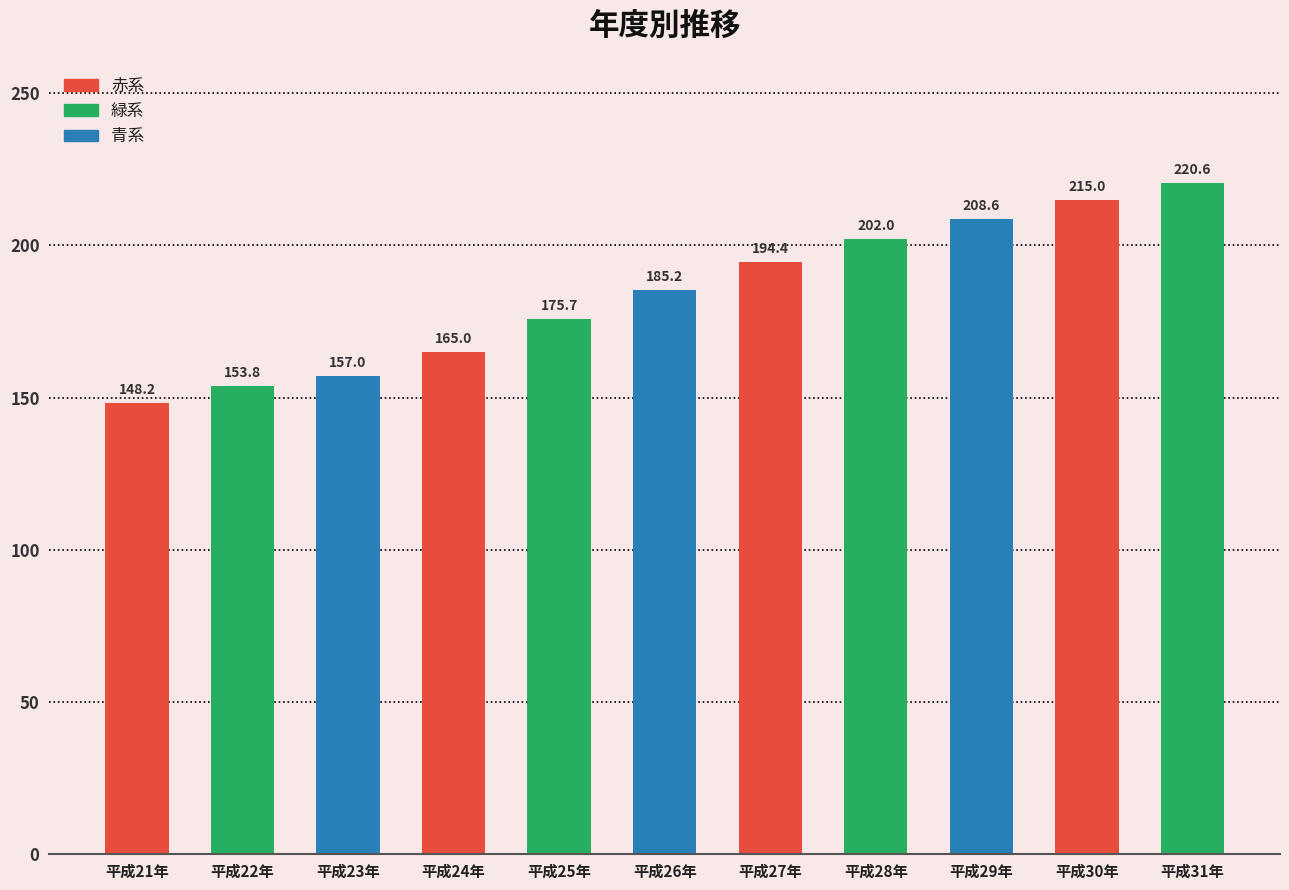

Reading left to right, what are all the values shown in this chart?

平成21年=148.2	平成22年=153.8	平成23年=157.0	平成24年=165.0	平成25年=175.7	平成26年=185.2	平成27年=194.4	平成28年=202.0	平成29年=208.6	平成30年=215.0	平成31年=220.6